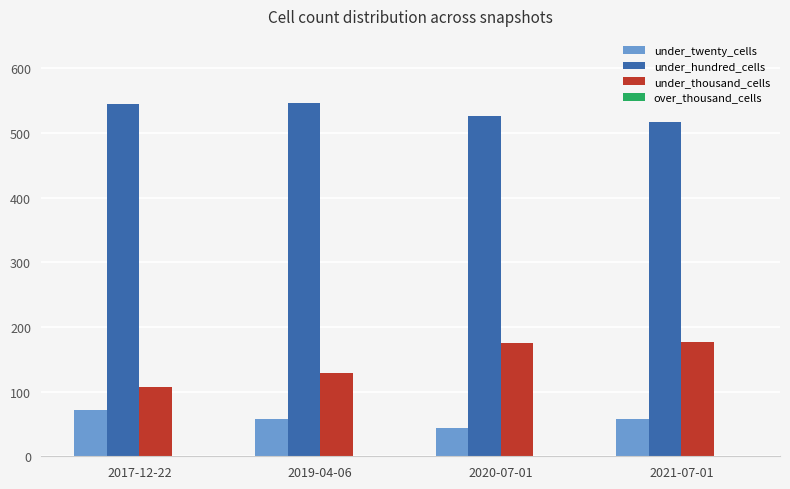

Where is under_thousand_cells nearest to the value 142?

2019-04-06